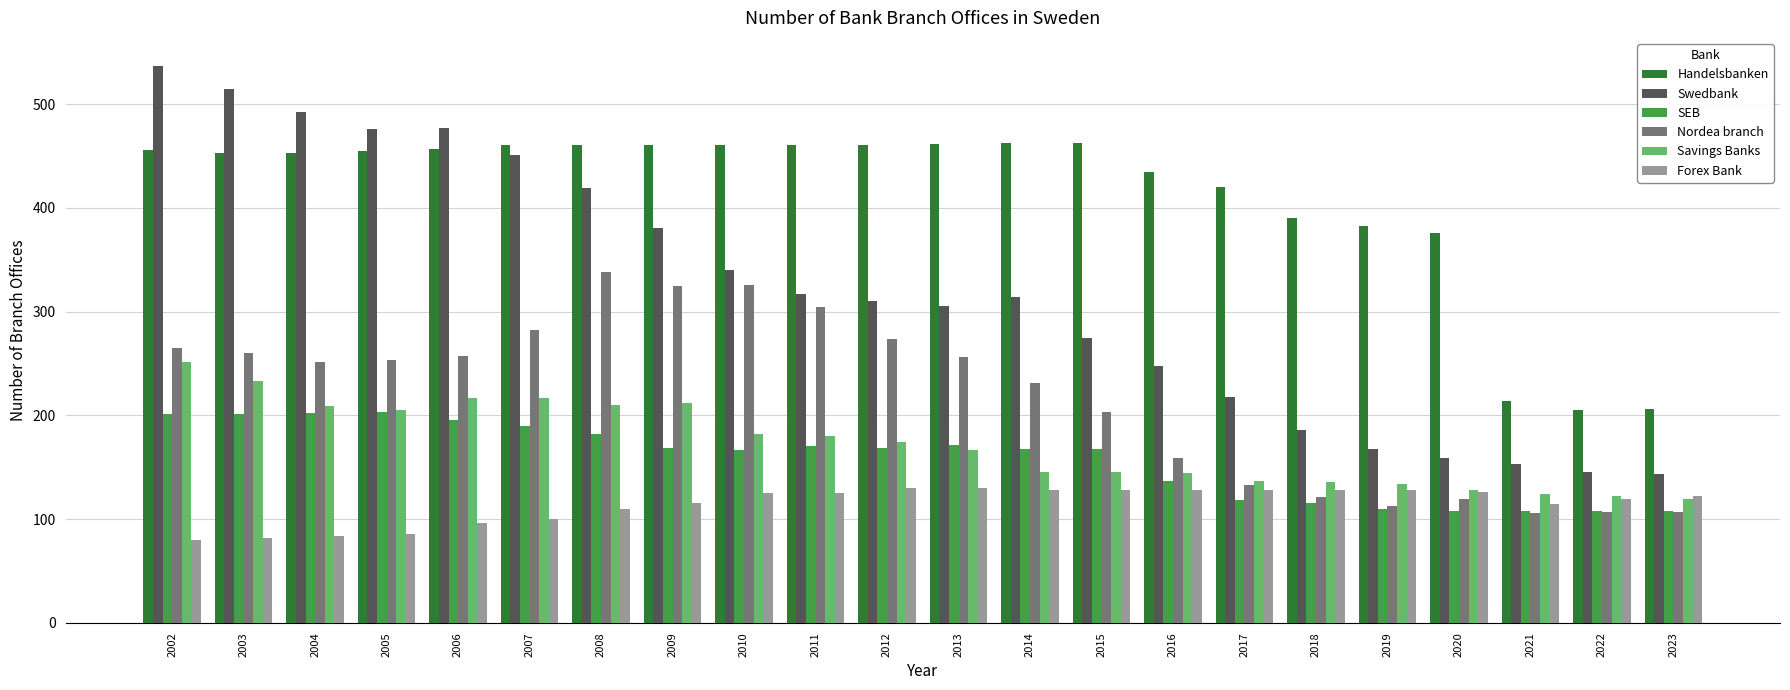

What is the total value across all series at 2010?

1601